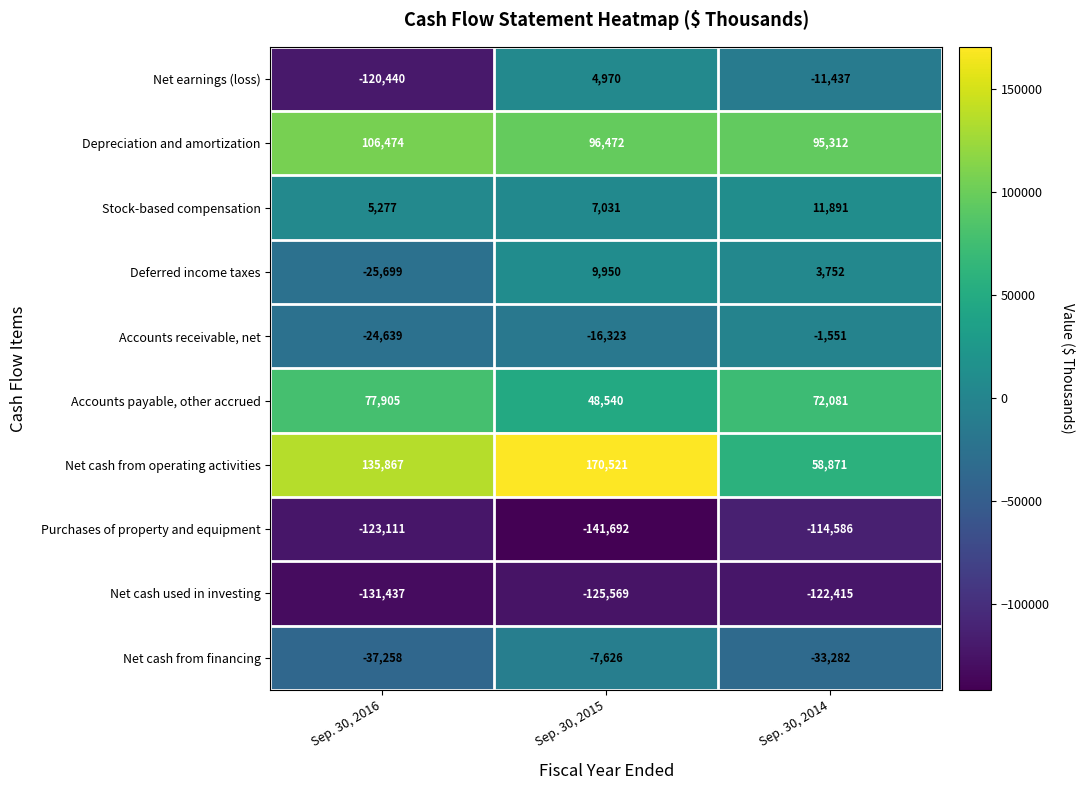

How many values in the Net cash used in investing series are below -125569?

1